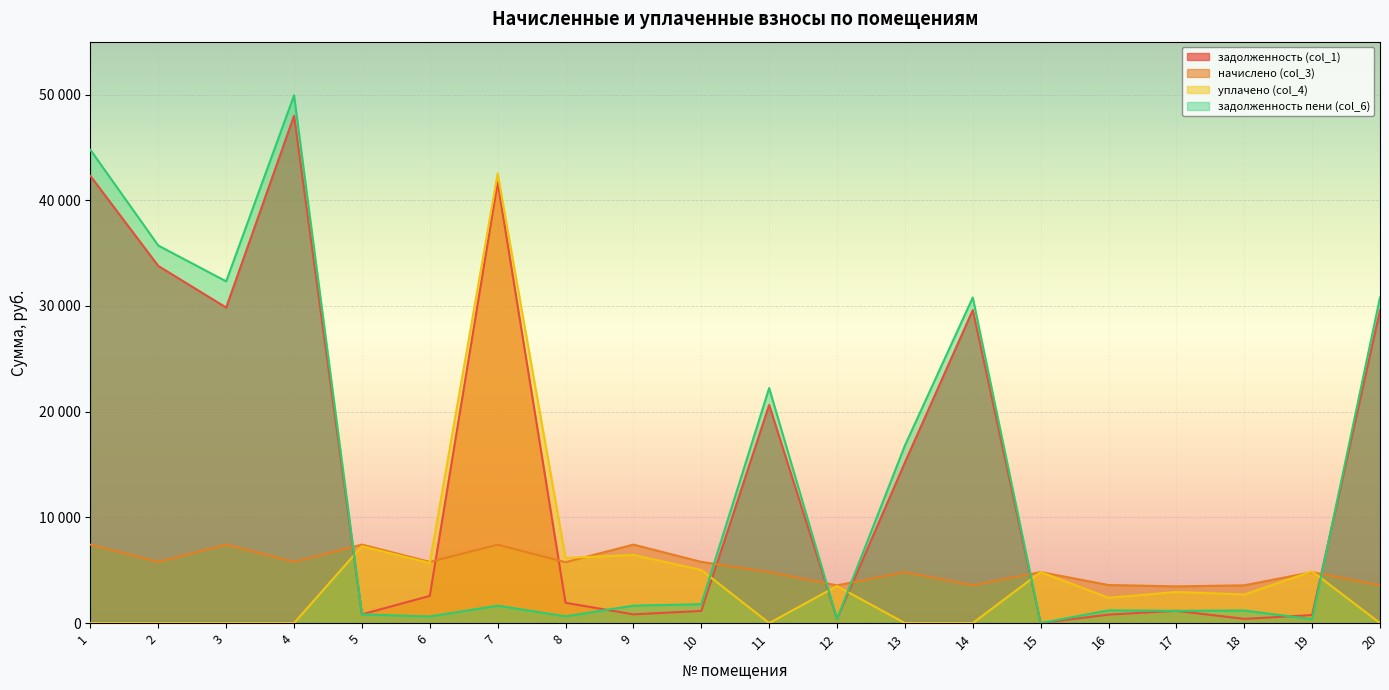

Which category has the lowest value in the уплачено (col_4) series?

1